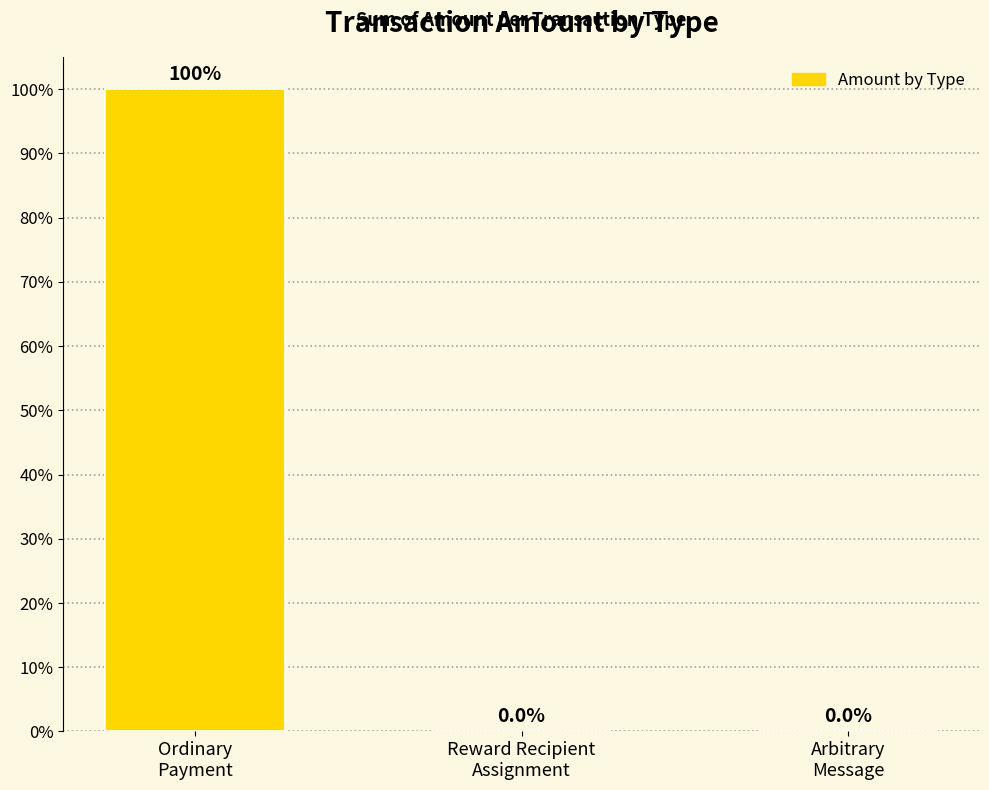

What is the average value?

33